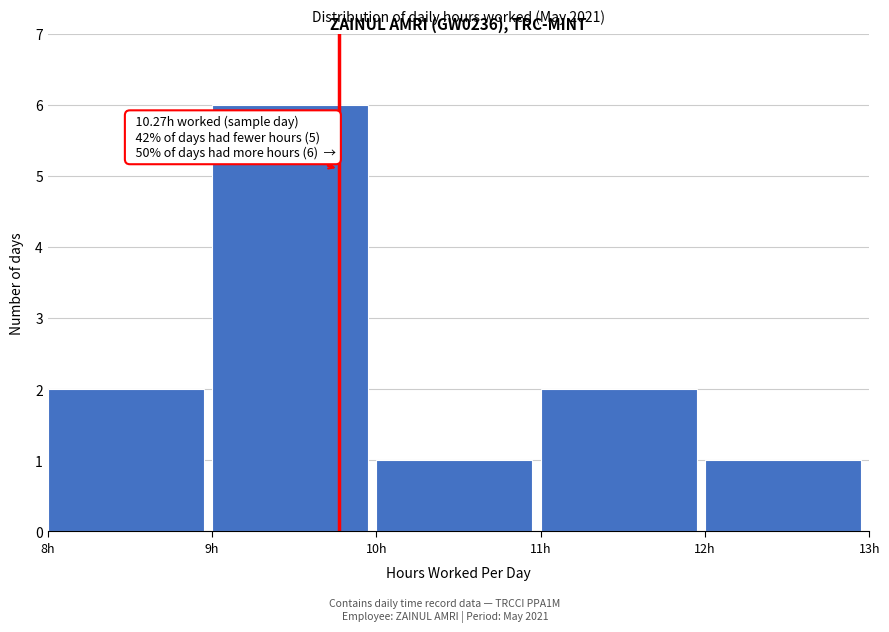

Reading left to right, extract all data points from this chart.

2	6	1	2	1